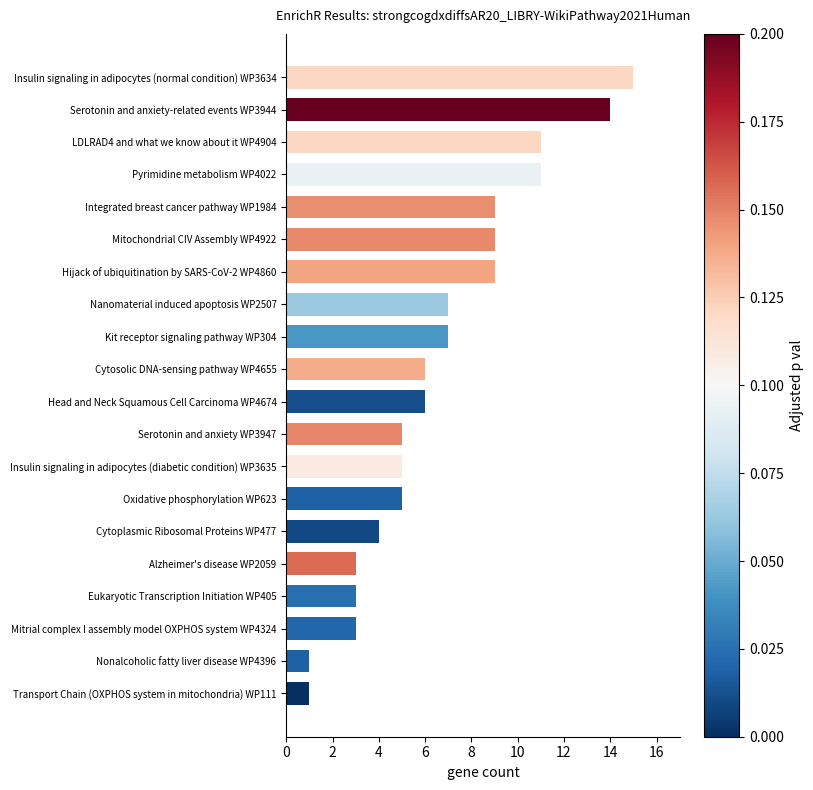

Which category has the highest value across all series?

Insulin signaling in adipocytes (normal condition) WP3634